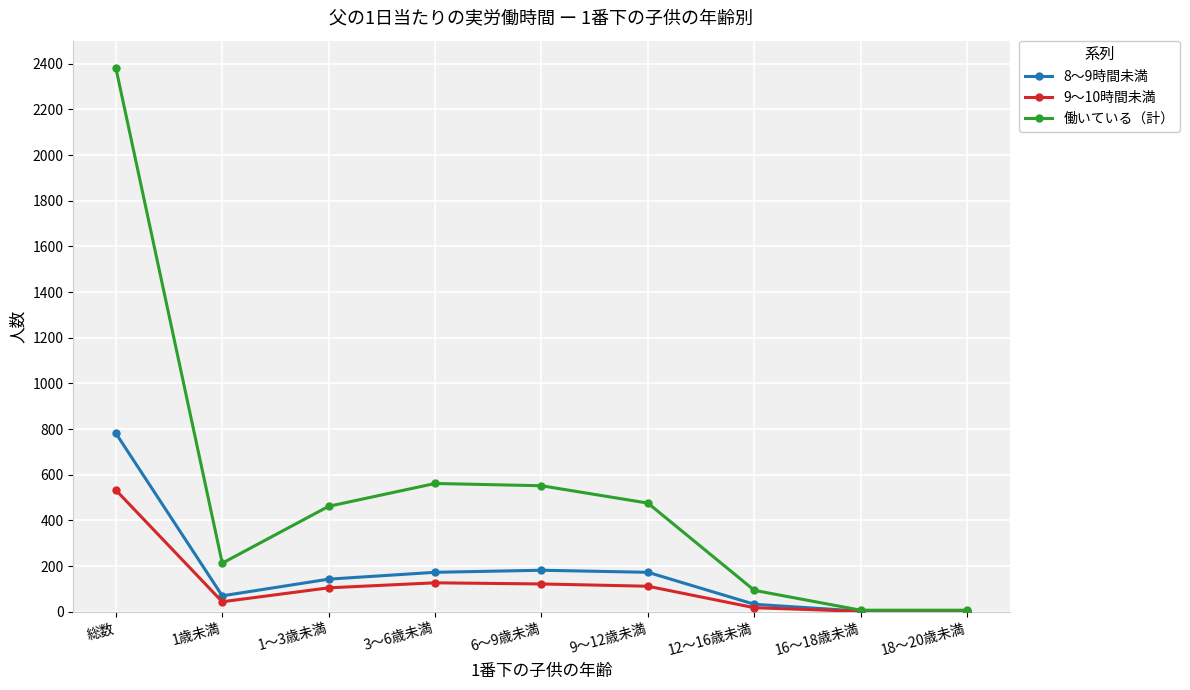

At how many categories does at least one series exceed 1949?

1